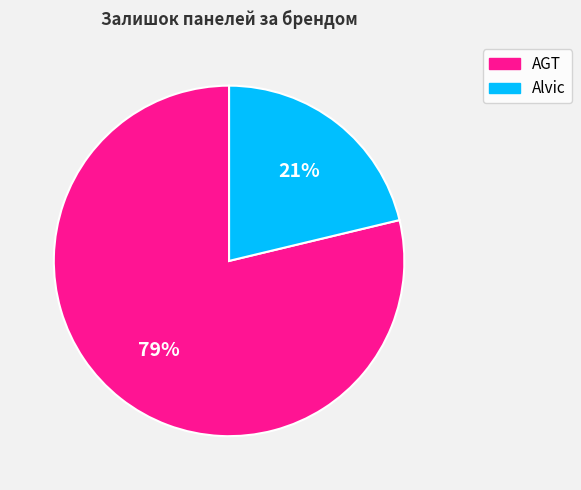

Is there a majority slice in this chart?

Yes